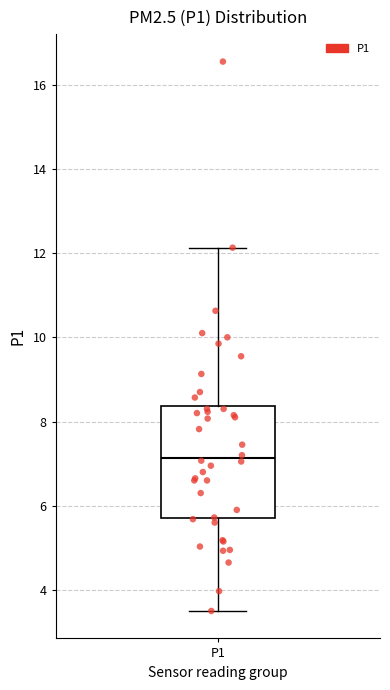

Transcribe this box plot: give where the median line is, the range the box spans, and where the two whiskers end, as read against the y-axis. The values are not printed on the chart, so give them approximately, as read against the axis.

median 7.2, box 5.8 to 8.4, whiskers 3.6 to 12.2